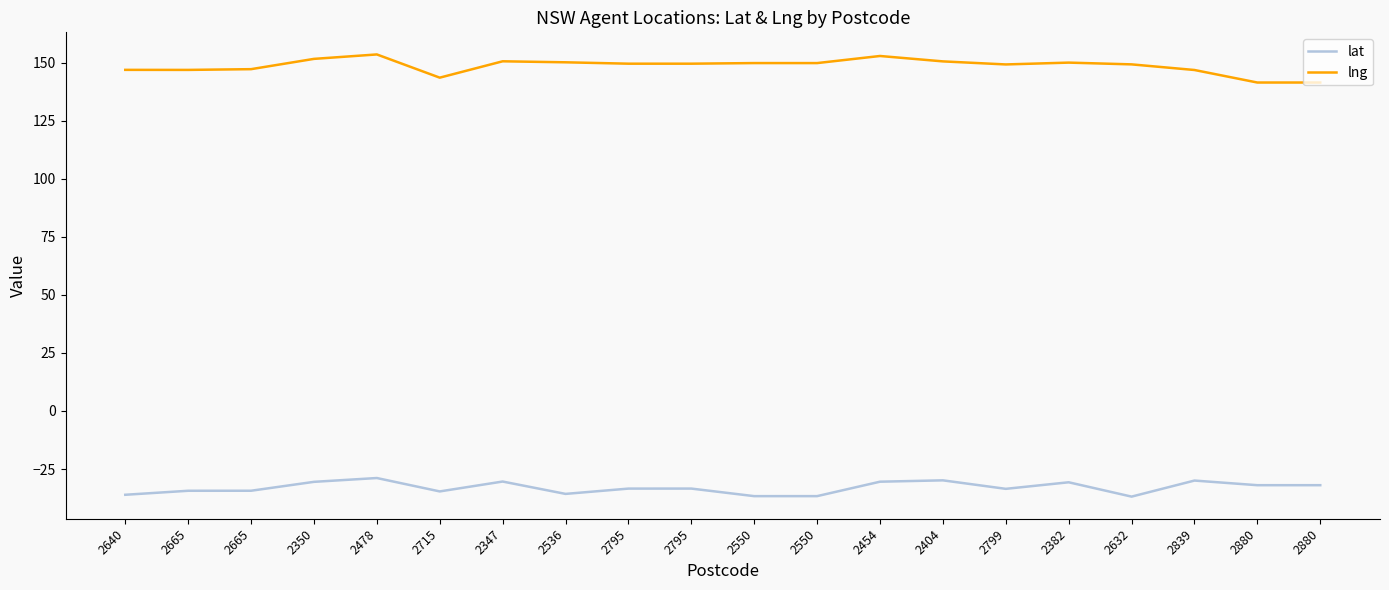

How many lines are shown in the chart?

2